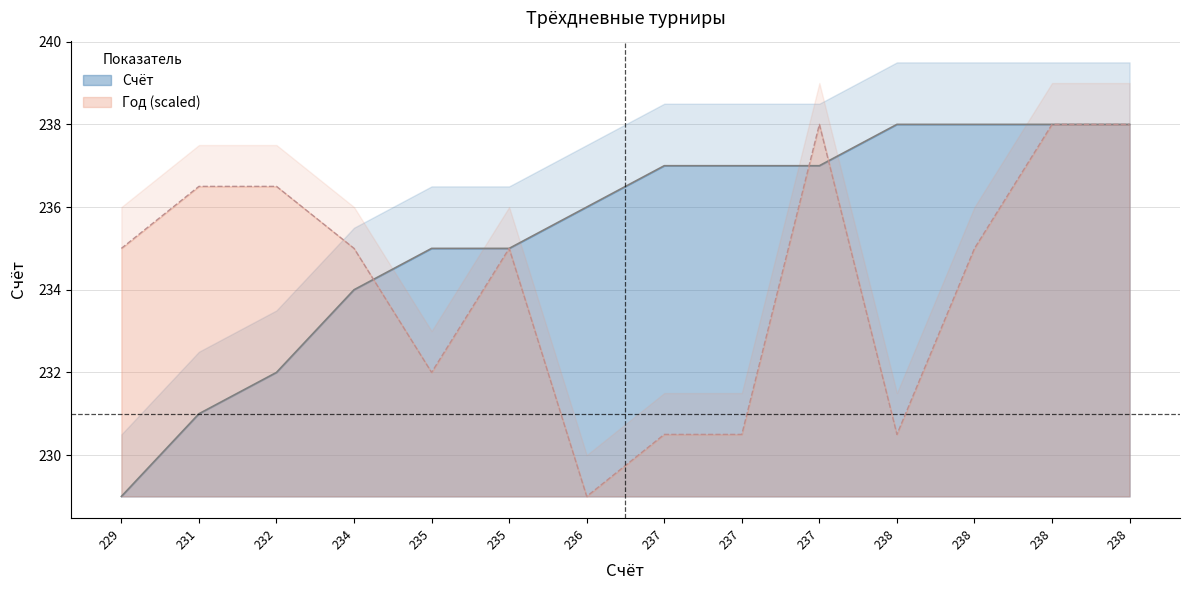

Is the value of Счёт at 238 greater than the value of Год at 238?

Yes